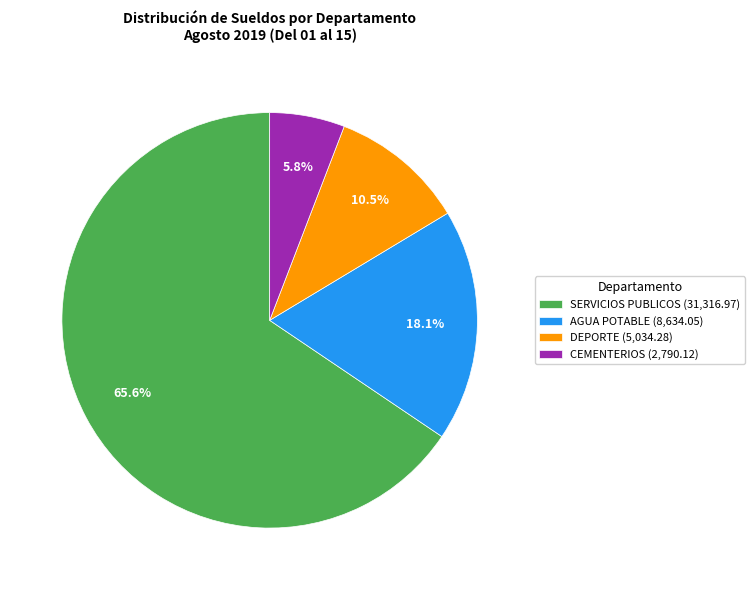

Is the sum of CEMENTERIOS and SERVICIOS PUBLICOS greater than half?

Yes